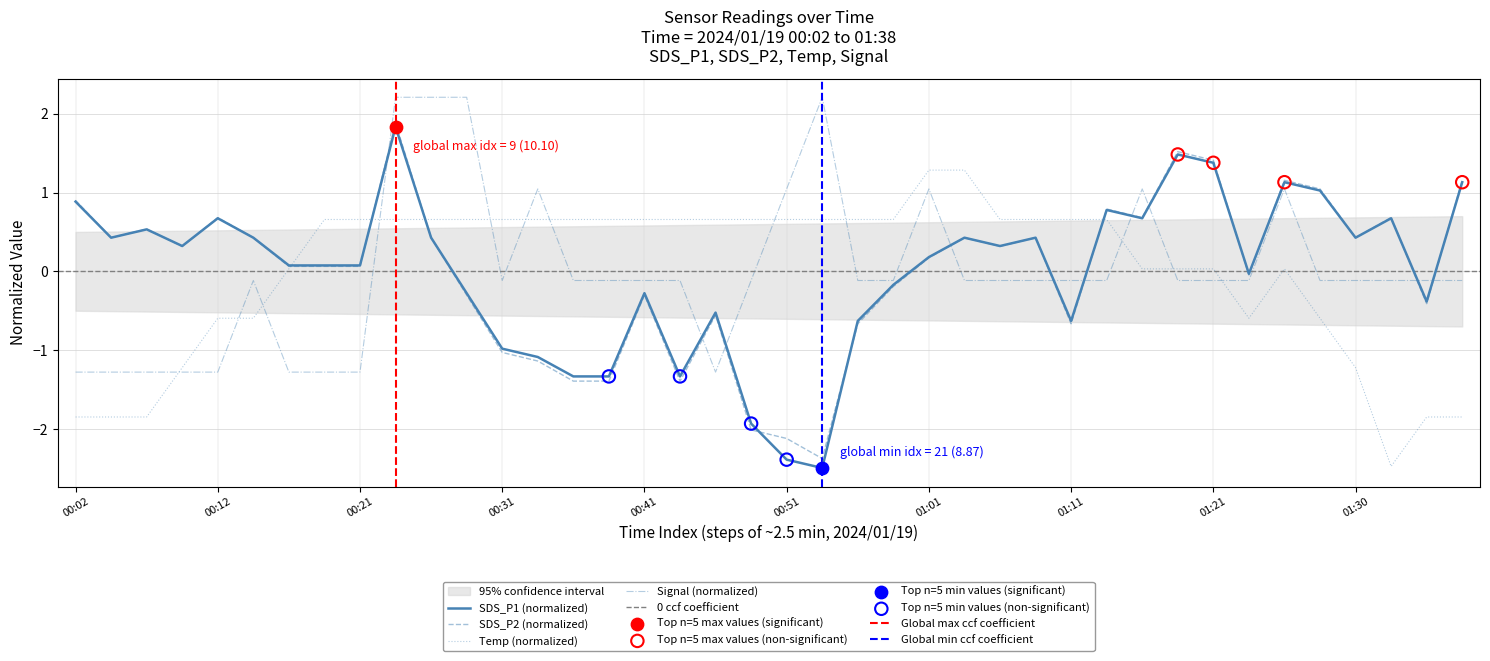

At how many categories does at least one series exceed -1?

40